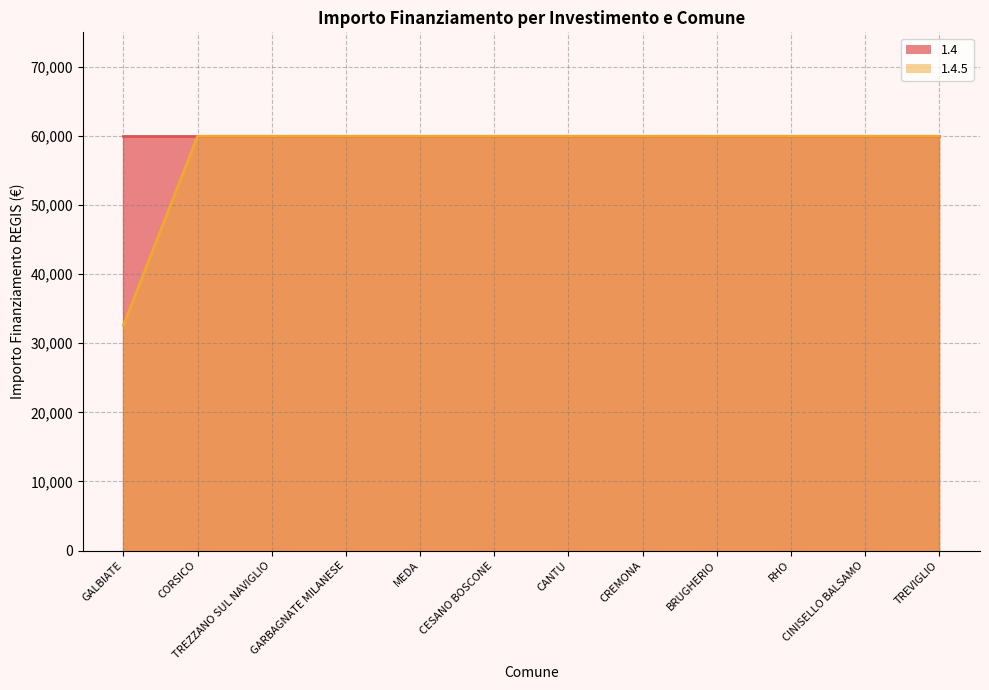

What position from the left is BRUGHERIO?

9